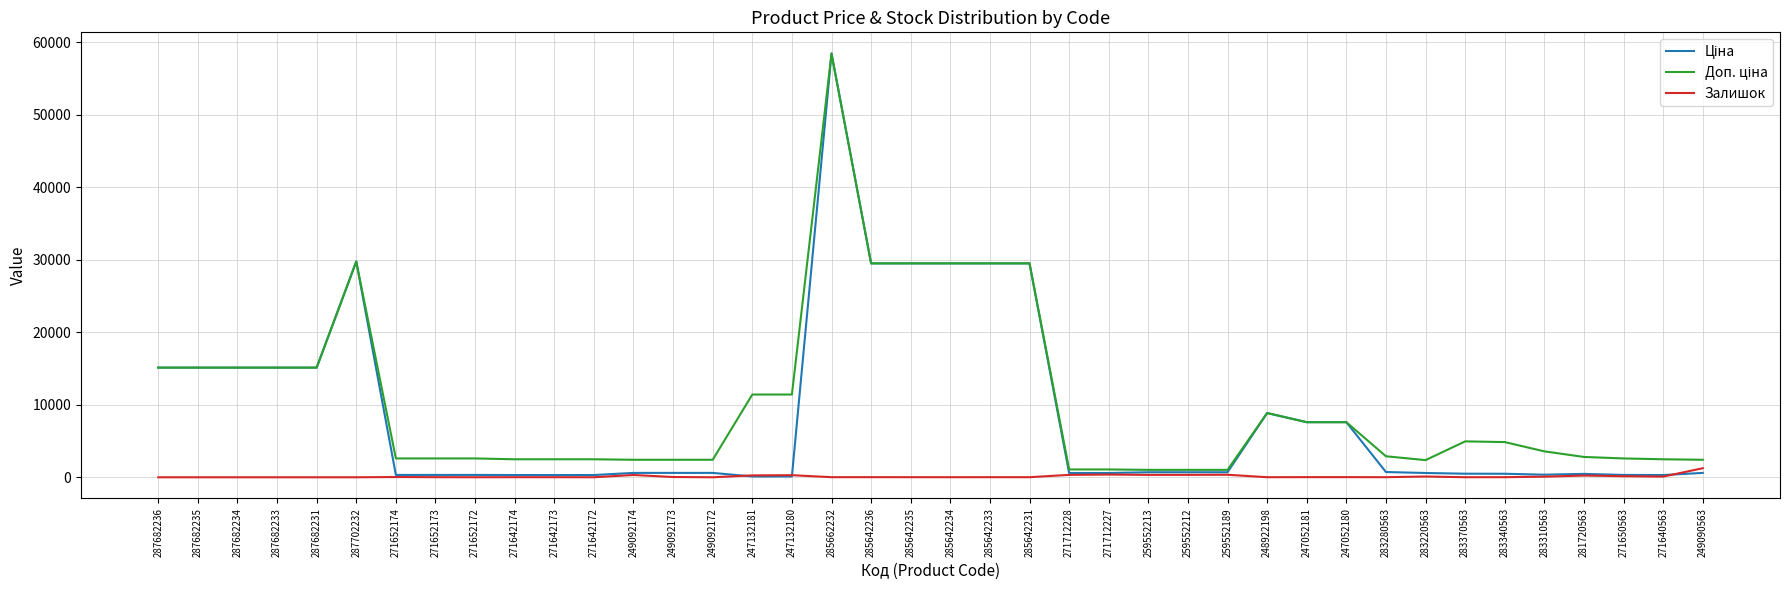

What is the greatest value displayed?

58426.5